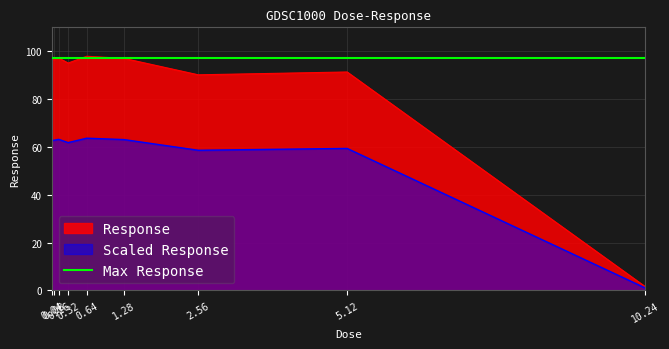

Reading left to right, list all the values displayed in this chart.

0.04=96.6	0.08=96.6	0.16=97.2	0.32=95.1	0.64=97.9	1.28=97.0	2.56=90.1	5.12=91.3	10.24=1.7